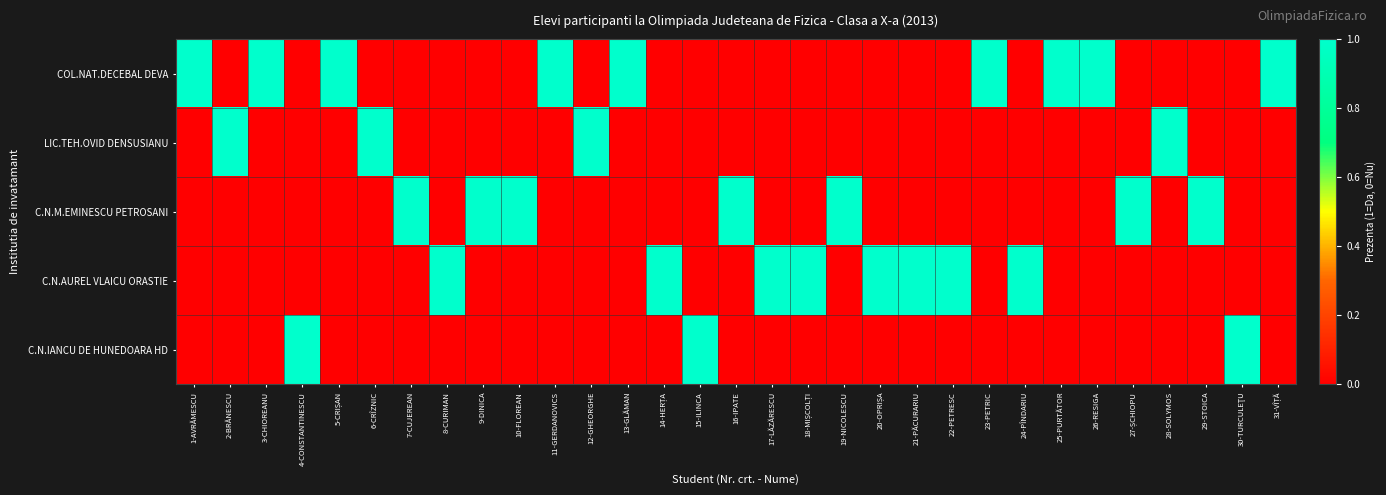

How many distinct data groups are displayed?

5